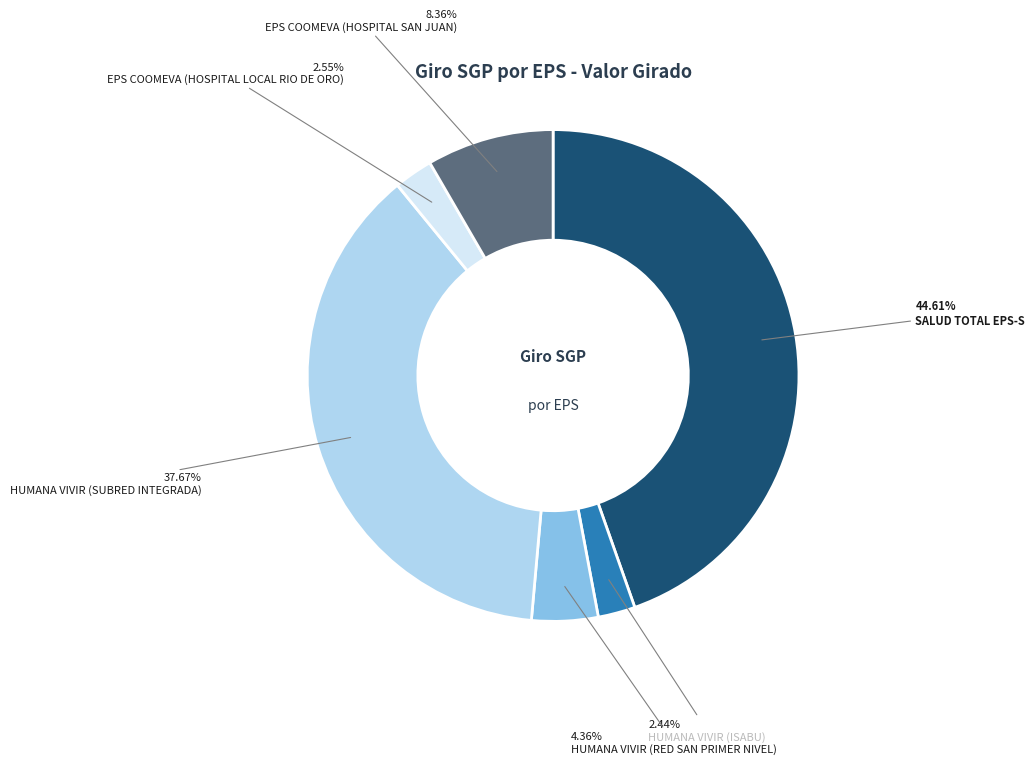

Between HUMANA VIVIR (SUBRED INTEGRADA) and SALUD TOTAL EPS-S, which is larger?

SALUD TOTAL EPS-S